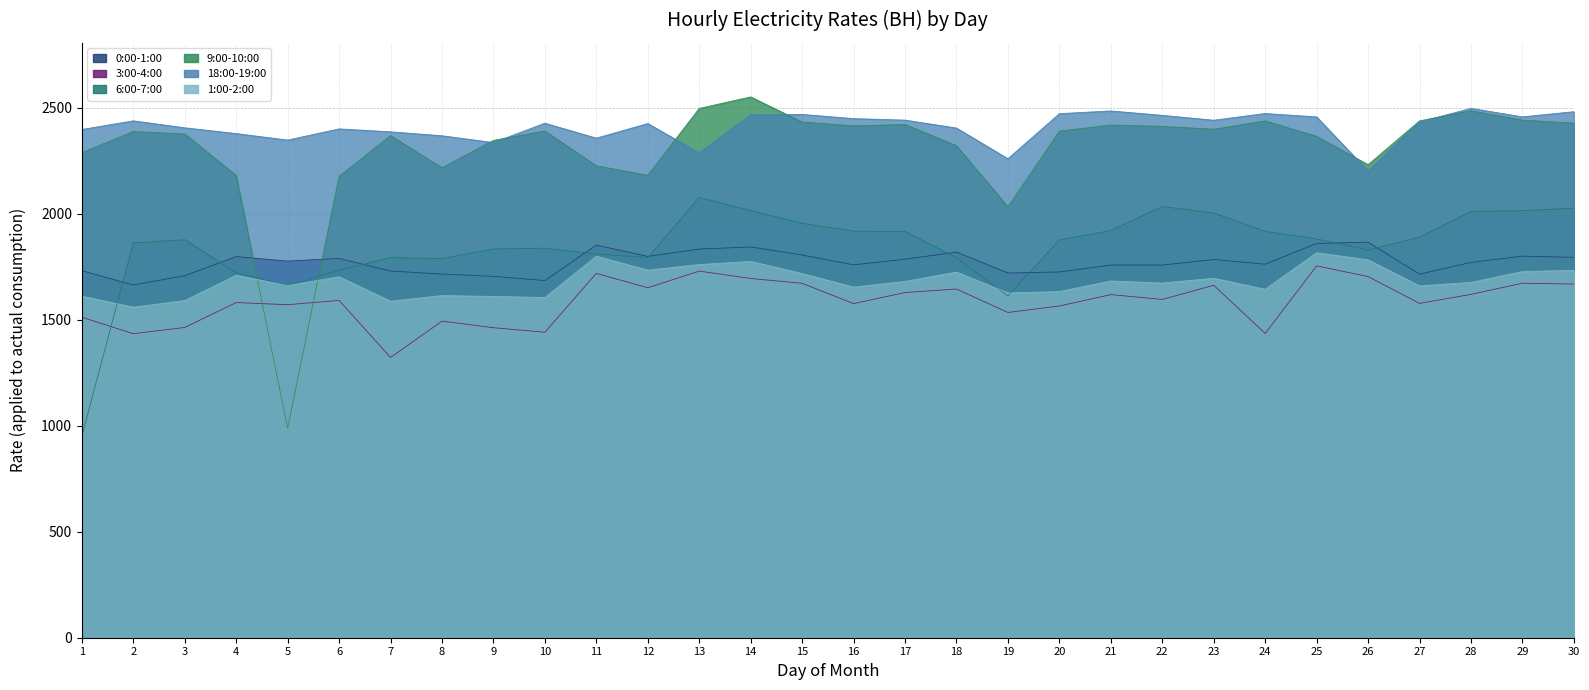

The 0:00-1:00 series shows 1776.2 at 5. True or false?

True